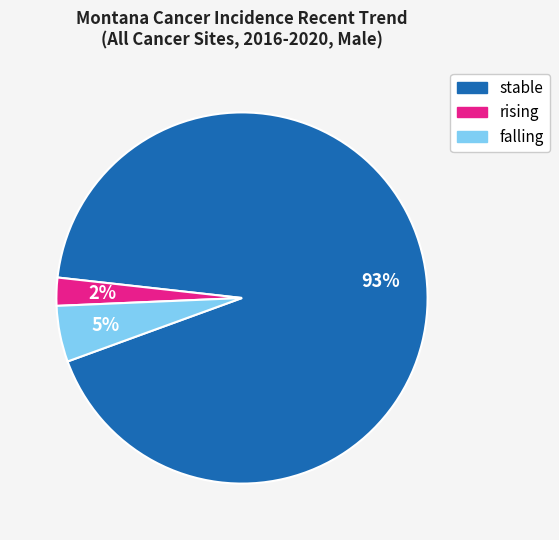

To the nearest percent, what is the average slice percentage?

33%